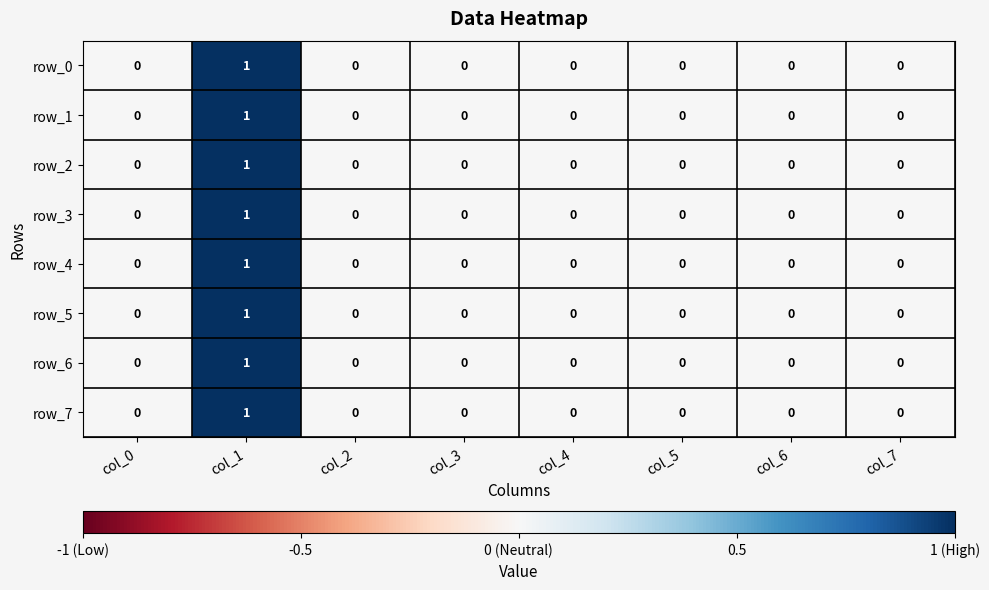

What is the greatest value displayed?

1